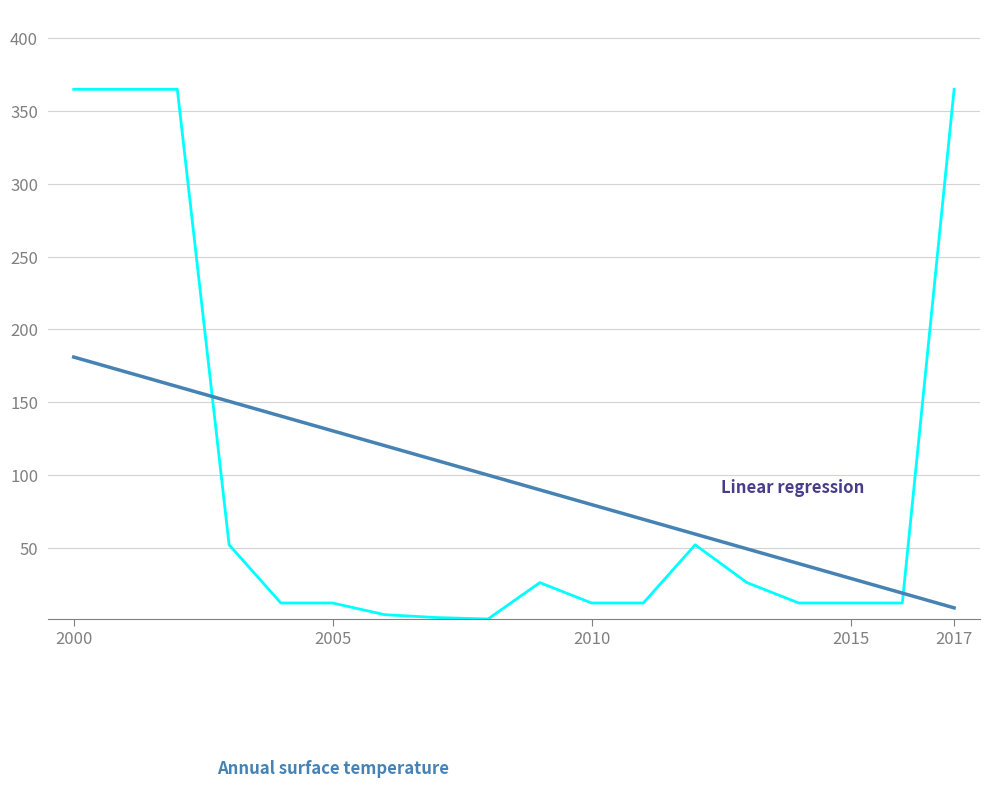

What is the maximum value shown in the chart?

365.0